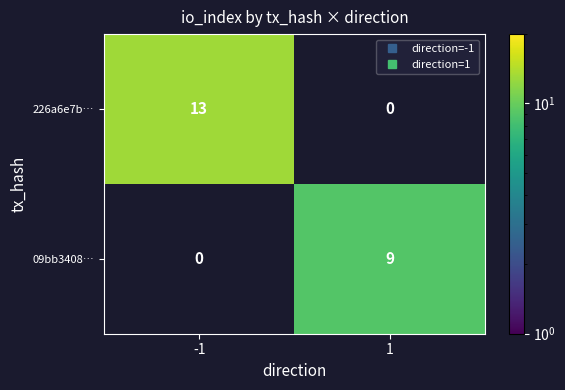

Between -1 and 1, which series saw the biggest shift?

226a6e7b…